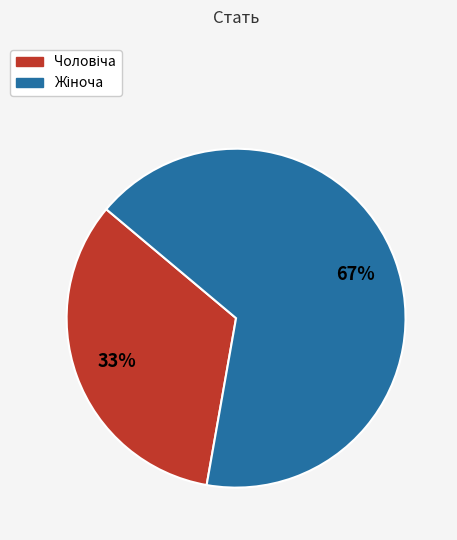

To the nearest percent, what is the average slice percentage?

50%